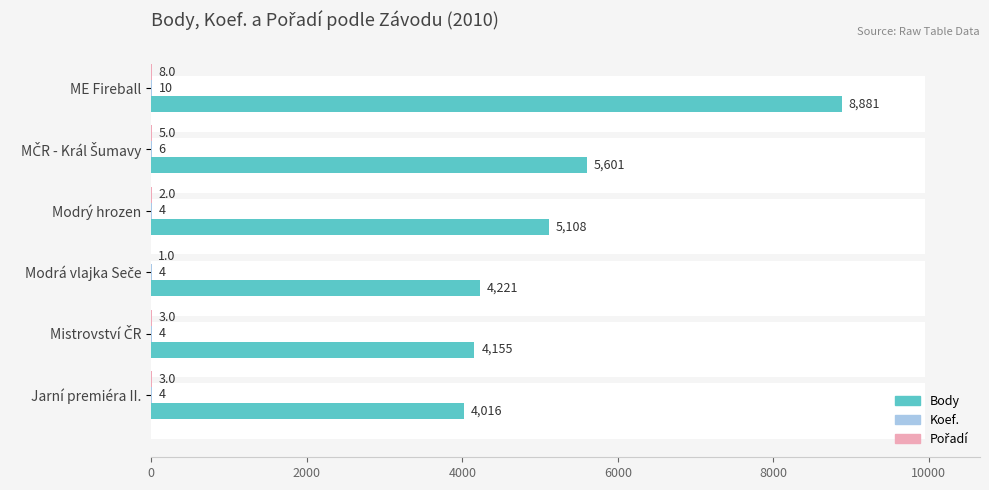

How many data points in Koef. are above 4?

2